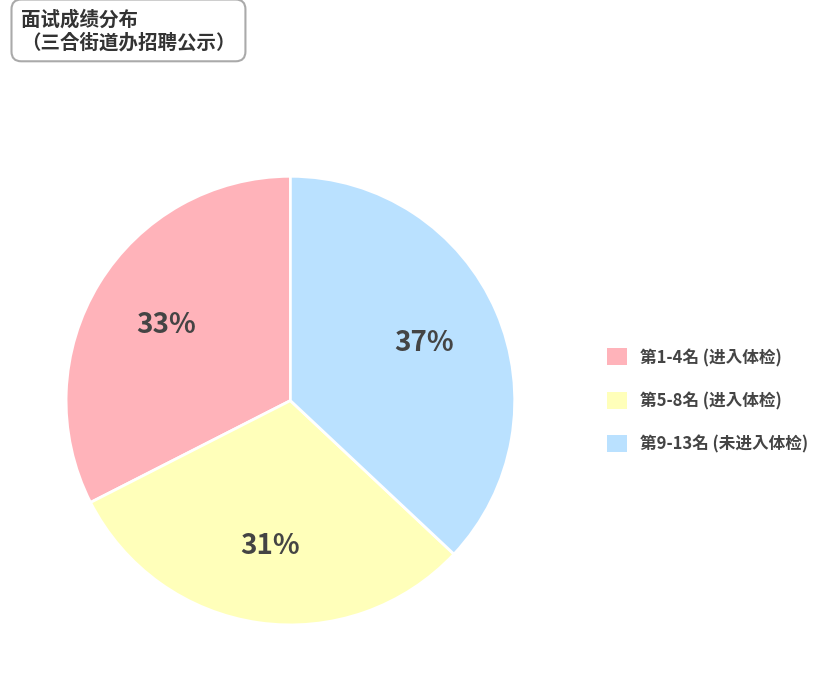

To the nearest percent, what is the average slice percentage?

33%